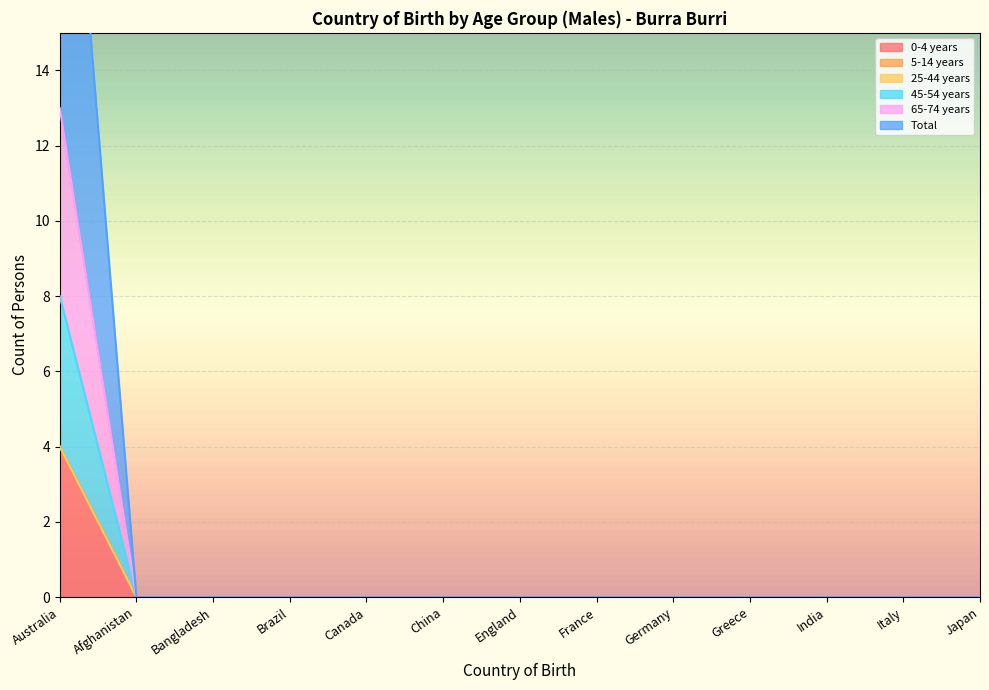

What is the label of the 1st point from the right?

Japan